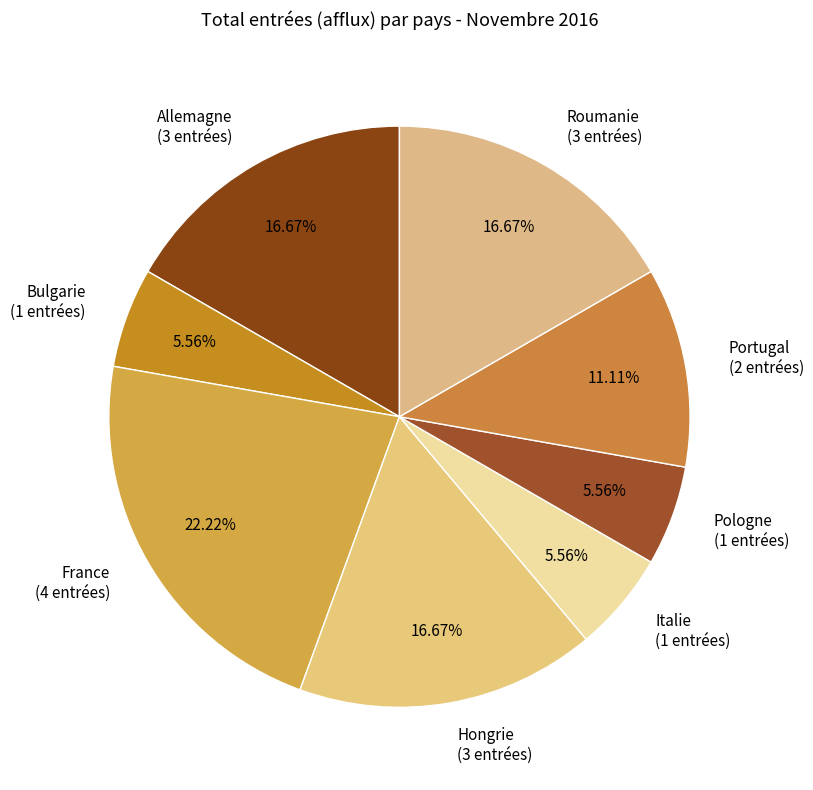

Does Allemagne (3 entrées) account for over 50% of the chart?

No